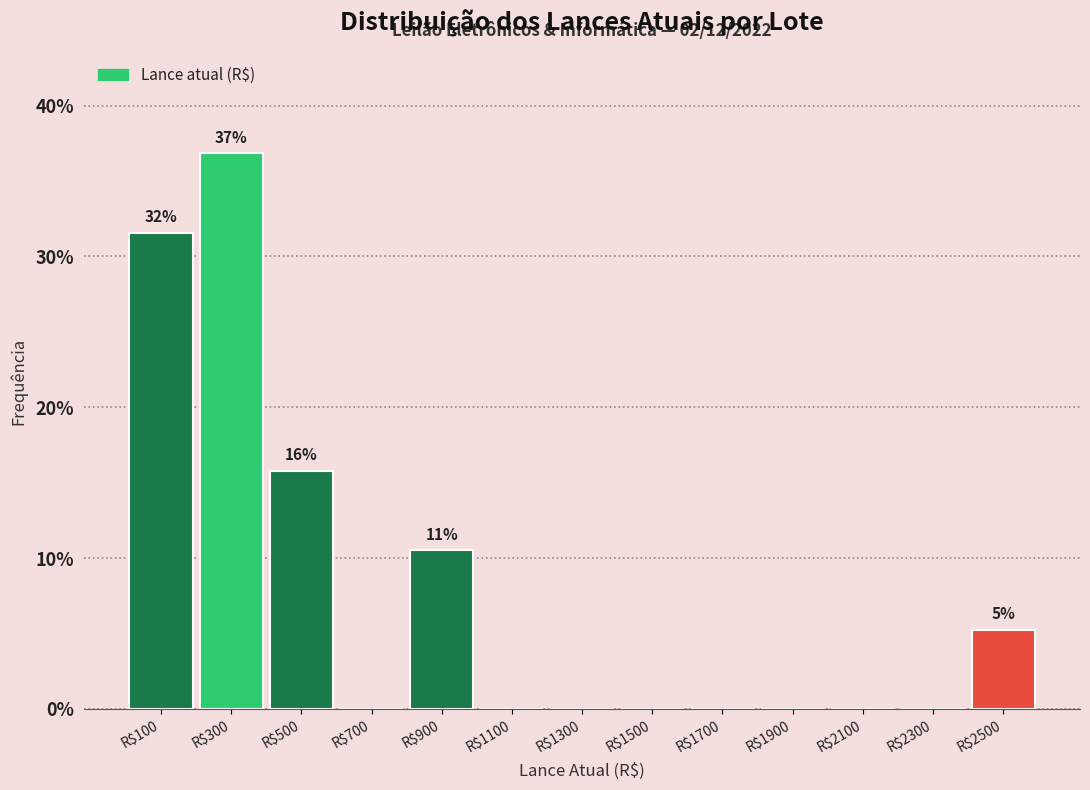

Over which range of the x-axis is the bar tallest?

200 to 400